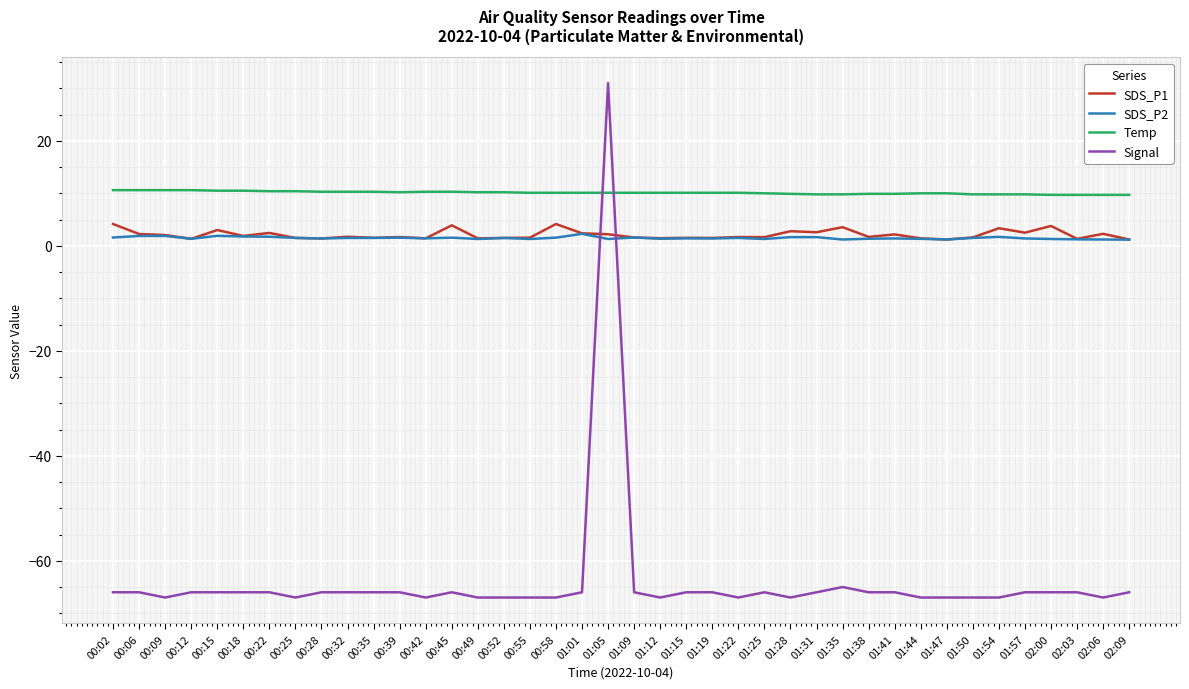

The Temp series shows 10.3 at 00:32. True or false?

True